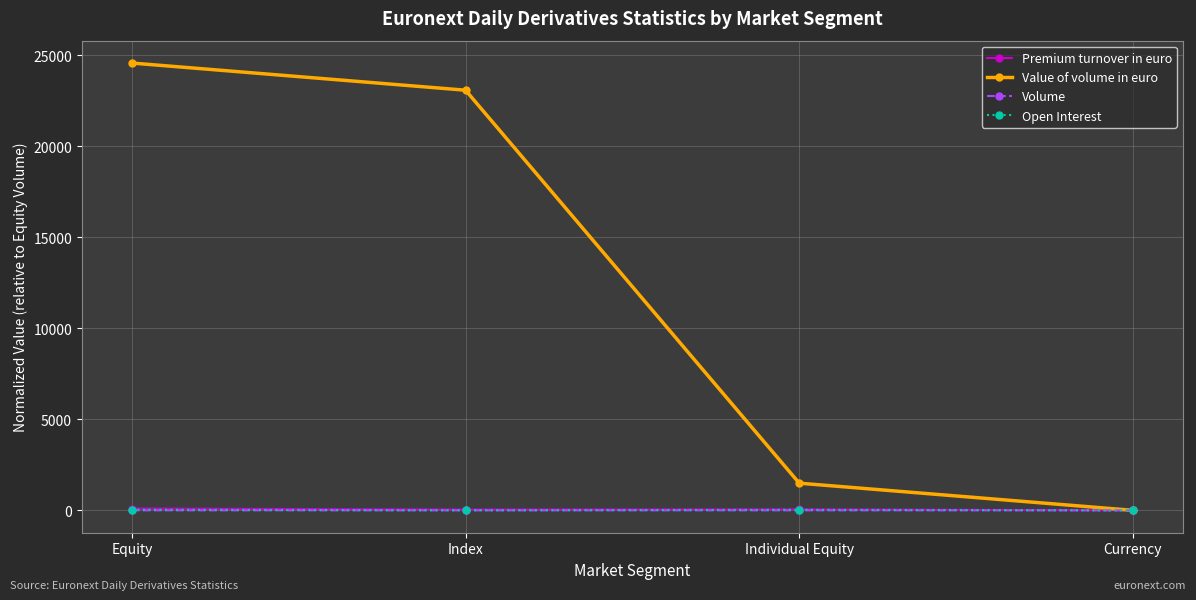

Which series has the widest spread of values?

Value of volume in euro